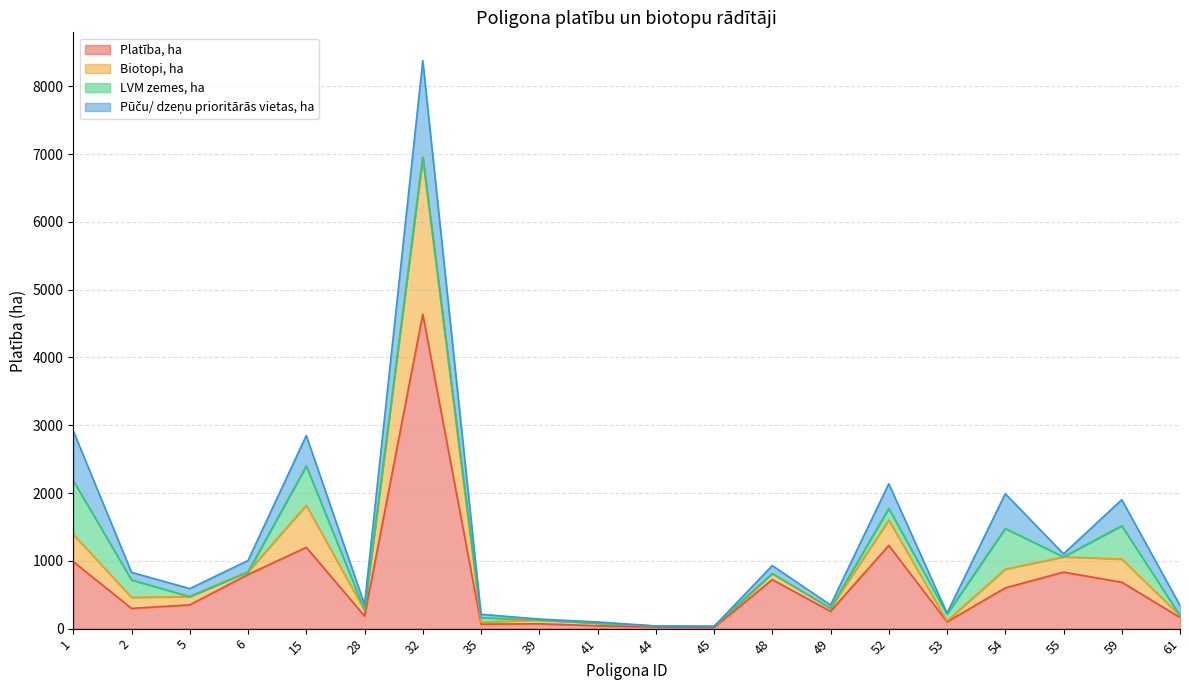

What is the maximum value for Platība, ha?

4637.4